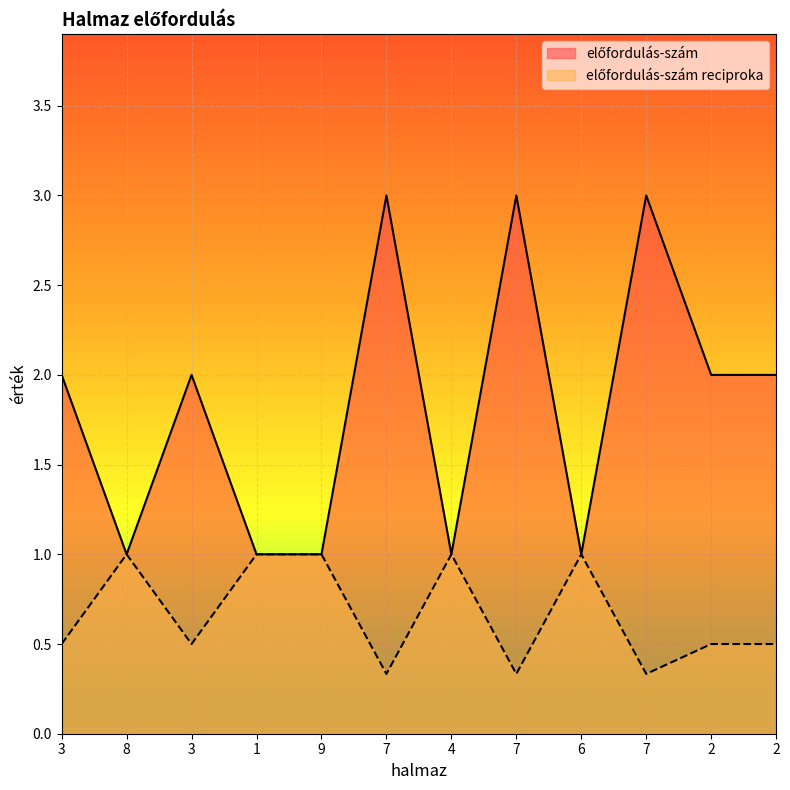

What is the difference between the highest and lowest values at 3?

1.5